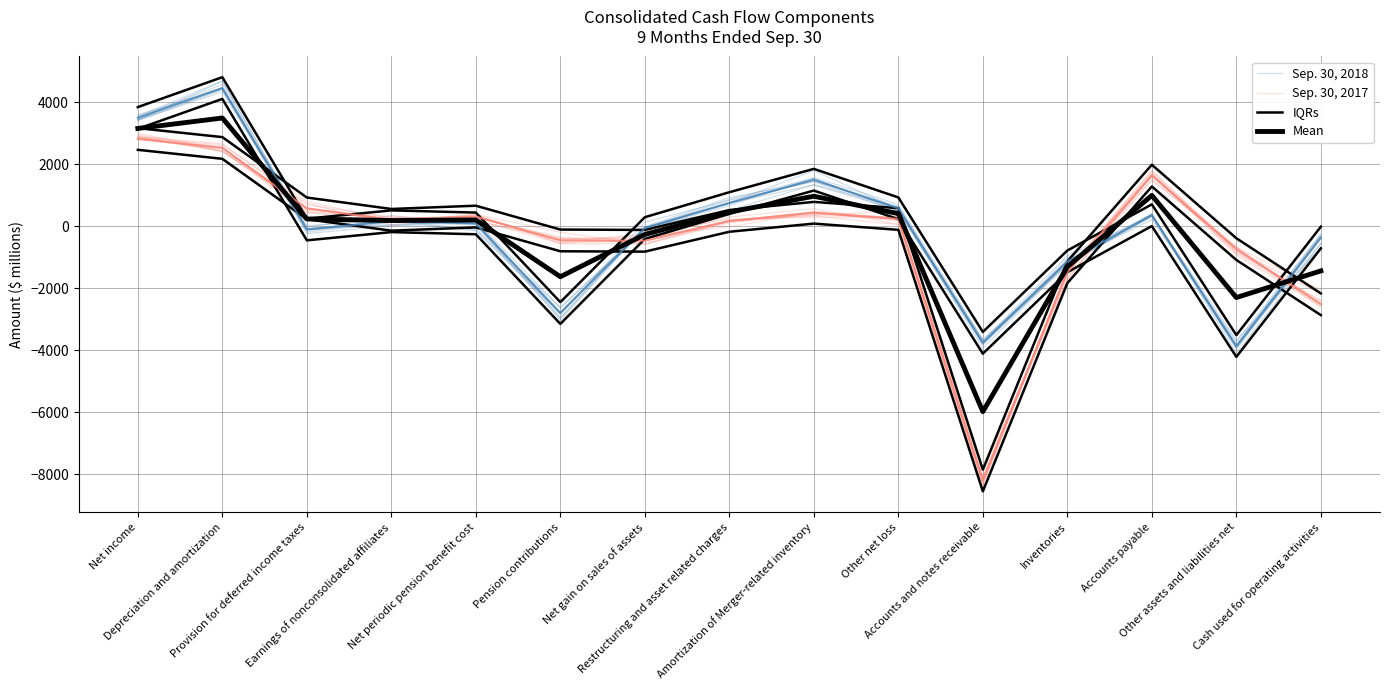

List the labels in order of Sep. 30, 2018 value, smallest first.

Other assets and liabilities net, Accounts and notes receivable, Pension contributions, Inventories, Cash used for operating activities, Provision for deferred income taxes, Net periodic pension benefit cost, Net gain on sales of assets, Earnings of nonconsolidated affiliates, Accounts payable, Other net loss, Restructuring and asset related charges, Amortization of Merger-related inventory, Net income, Depreciation and amortization